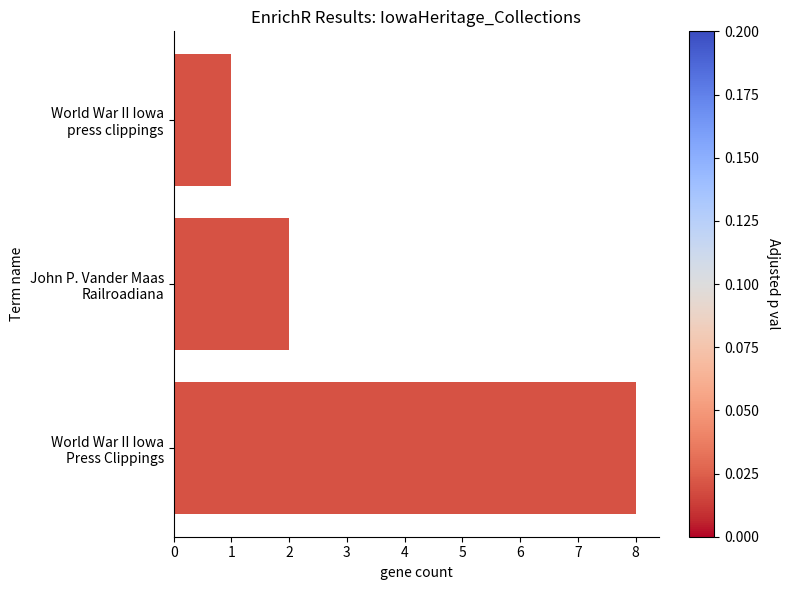

What is the greatest value displayed?

8